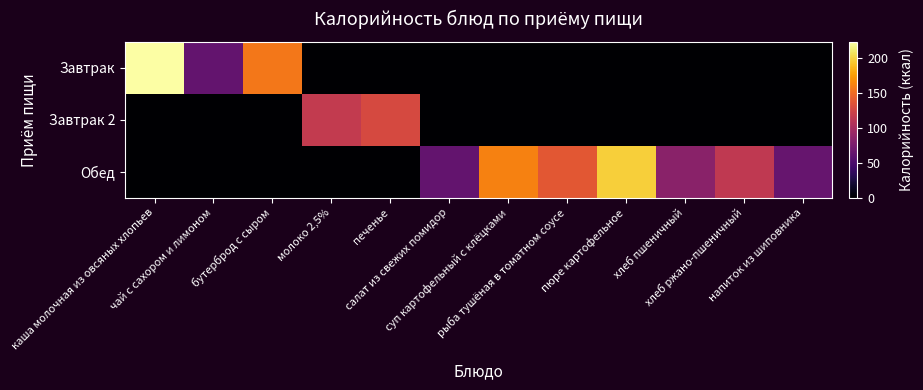

Reading right to left, what are all the values shown in this chart?

Завтрак: напиток из шиповника=0.0	хлеб ржано-пшеничный=0.0	хлеб пшеничный=0.0	пюре картофельное=0.0	рыба тушёная в томатном соусе=0.0	суп картофельный с клёцками=0.0	салат из свежих помидор=0.0	печенье=0.0	молоко 2,5%=0.0	бутерброд с сыром=156.2	чай с сахором и лимоном=63.0	каша молочная из овсяных хлопьев=222.4
Завтрак 2: напиток из шиповника=0.0	хлеб ржано-пшеничный=0.0	хлеб пшеничный=0.0	пюре картофельное=0.0	рыба тушёная в томатном соусе=0.0	суп картофельный с клёцками=0.0	салат из свежих помидор=0.0	печенье=128.0	молоко 2,5%=116.4	бутерброд с сыром=0.0	чай с сахором и лимоном=0.0	каша молочная из овсяных хлопьев=0.0
Обед: напиток из шиповника=65.0	хлеб ржано-пшеничный=114.0	хлеб пшеничный=84.0	пюре картофельное=197.0	рыба тушёная в томатном соусе=138.0	суп картофельный с клёцками=161.0	салат из свежих помидор=63.0	печенье=0.0	молоко 2,5%=0.0	бутерброд с сыром=0.0	чай с сахором и лимоном=0.0	каша молочная из овсяных хлопьев=0.0